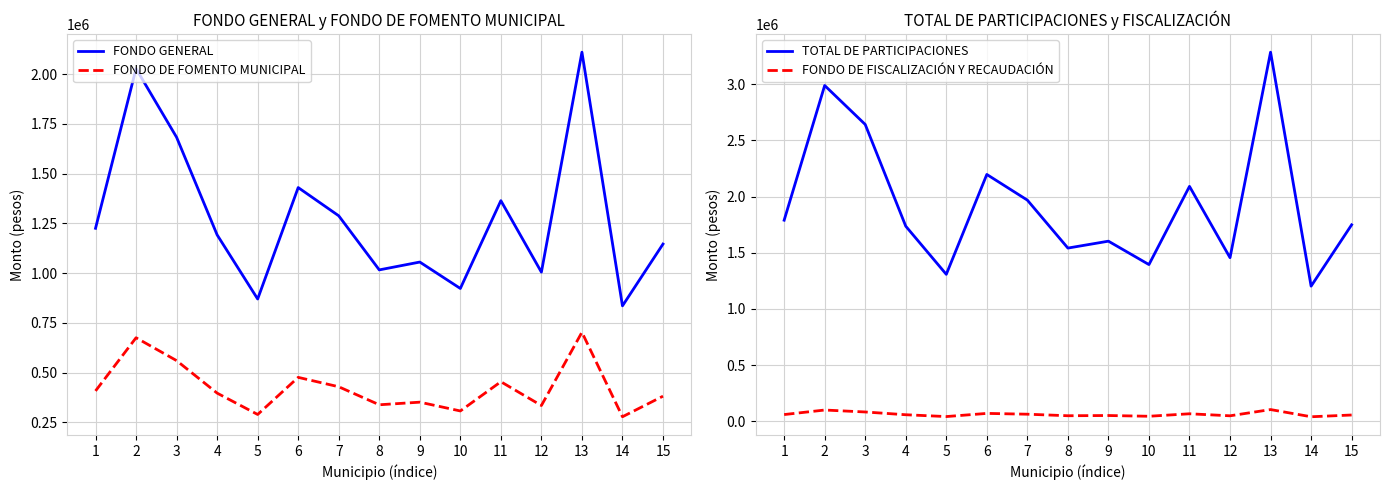

Rank the series at 6 from highest to lowest value.

TOTAL DE PARTICIPACIONES, FONDO GENERAL, FONDO DE FOMENTO MUNICIPAL, FONDO DE FISCALIZACIÓN Y RECAUDACIÓN